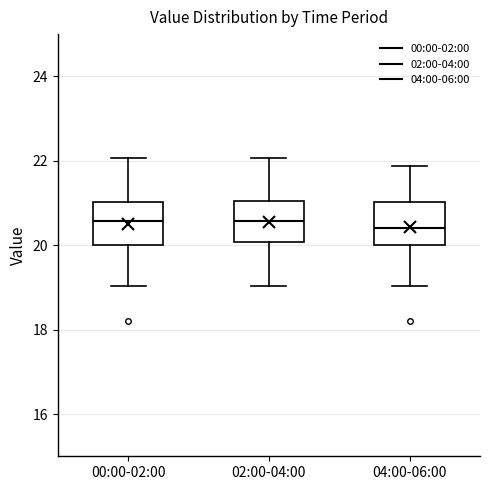

Reading left to right, read every box against the y-axis: the position of its median line, the range the box covers, and the ends of its whiskers. The values are not printed on the chart, so give them approximately, as read against the axis.

00:00-02:00: median 20.6, box 20.0 to 21.0, whiskers 19.0 to 22.0
02:00-04:00: median 20.6, box 20.0 to 21.0, whiskers 19.0 to 22.0
04:00-06:00: median 20.4, box 20.0 to 21.0, whiskers 19.0 to 21.8